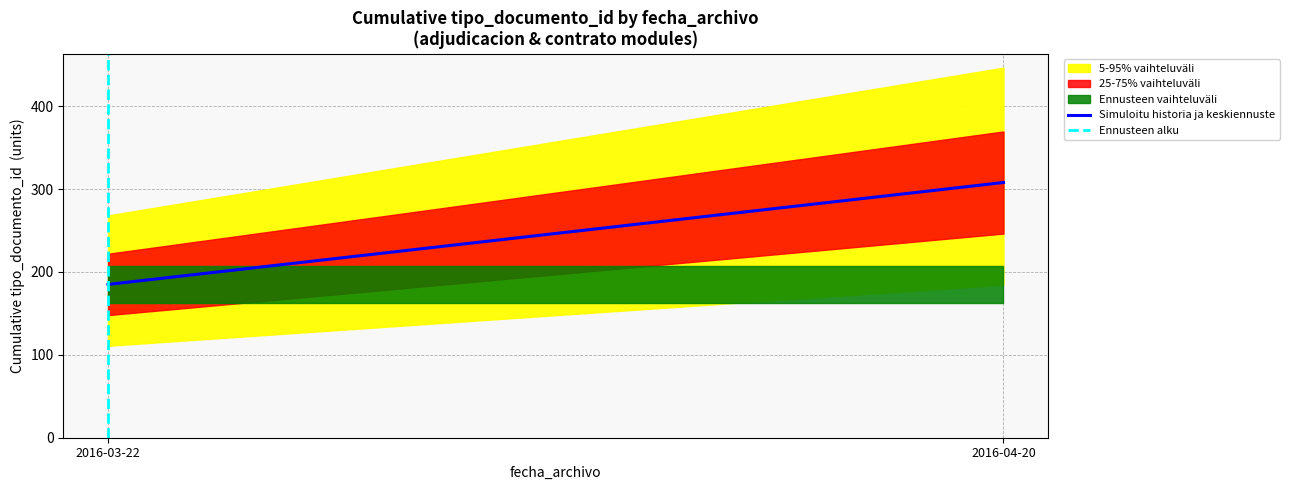

What is the label of the 1st point from the right?

2016-04-20